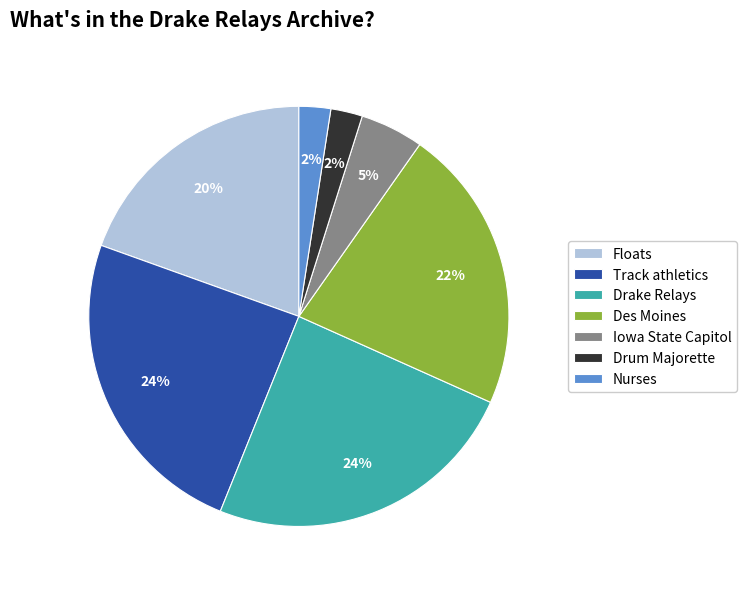

To the nearest percent, what portion does Drum Majorette represent?

2%